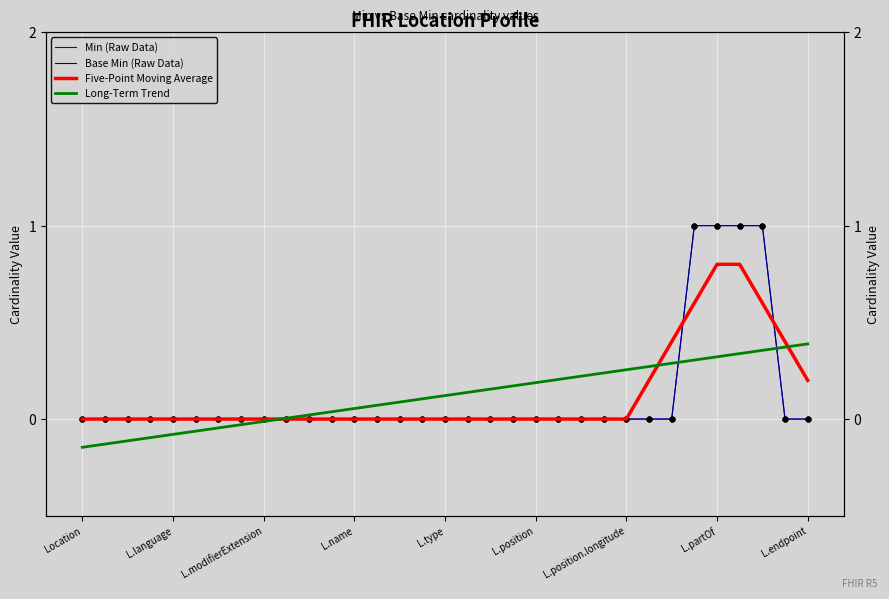

Which series contains the highest Y value?

Min (Raw Data)